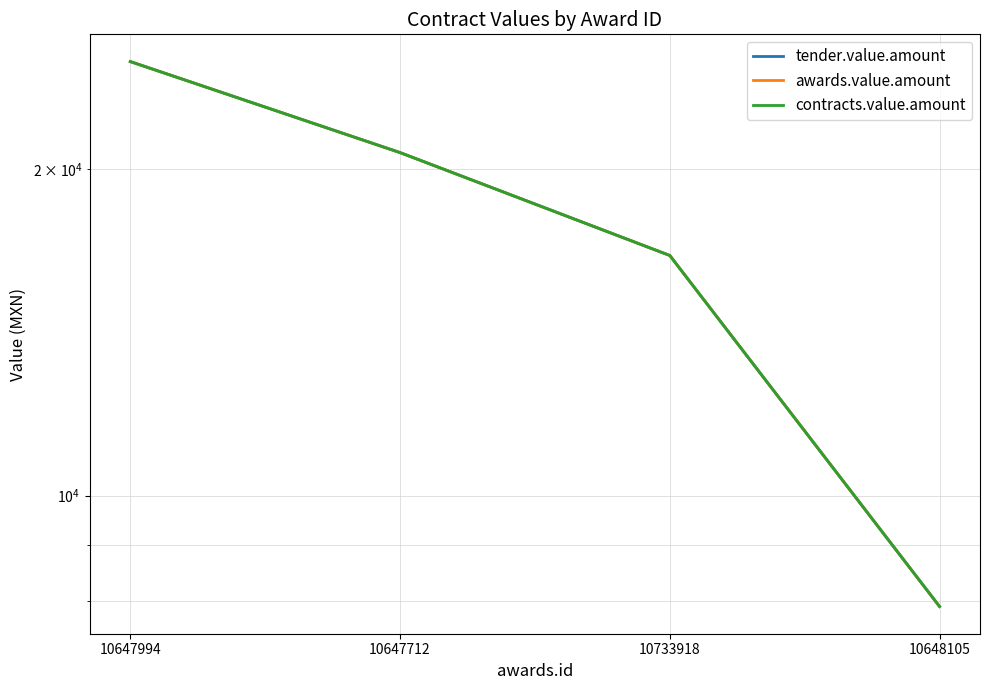

True or false: tender.value.amount has a value of 40295.5 at 10647994.

False